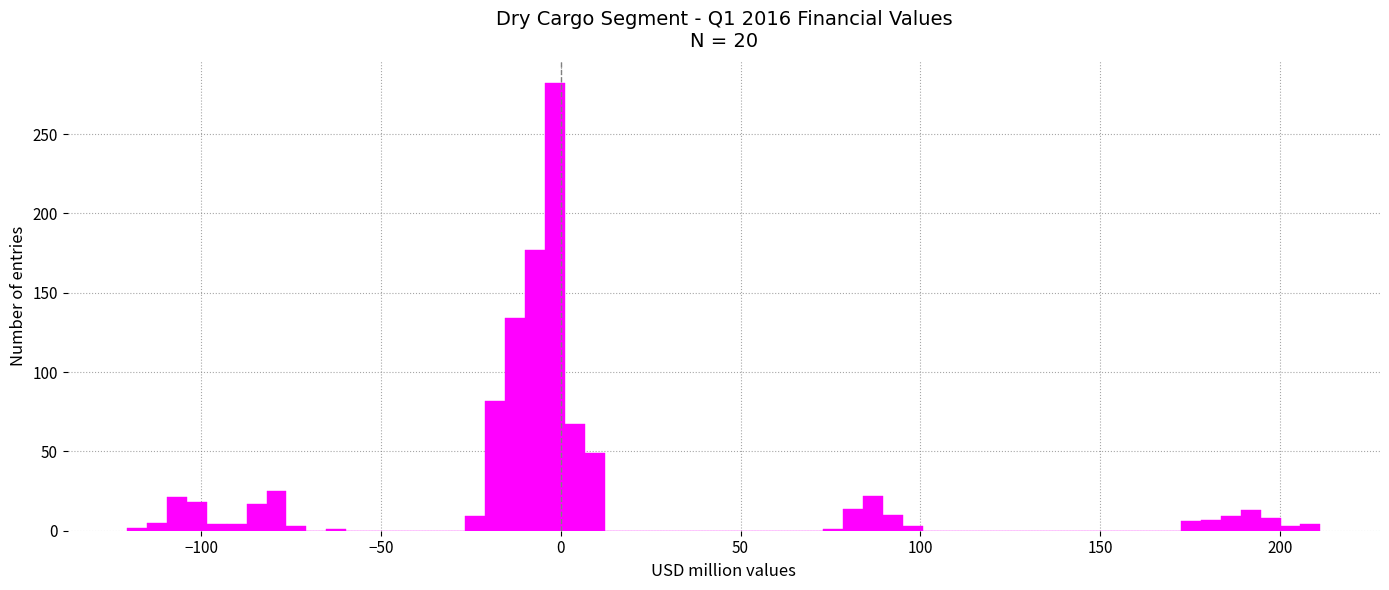

Around what value on the x-axis is the tallest bar? Give the approximate position of its centre, as read against the axis.

0